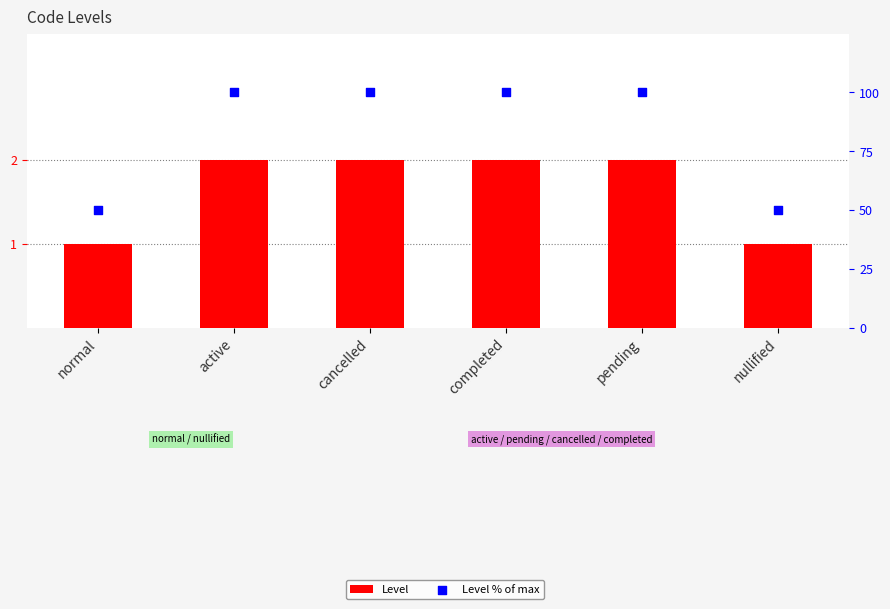

What is the total value across all series at nullified?

51